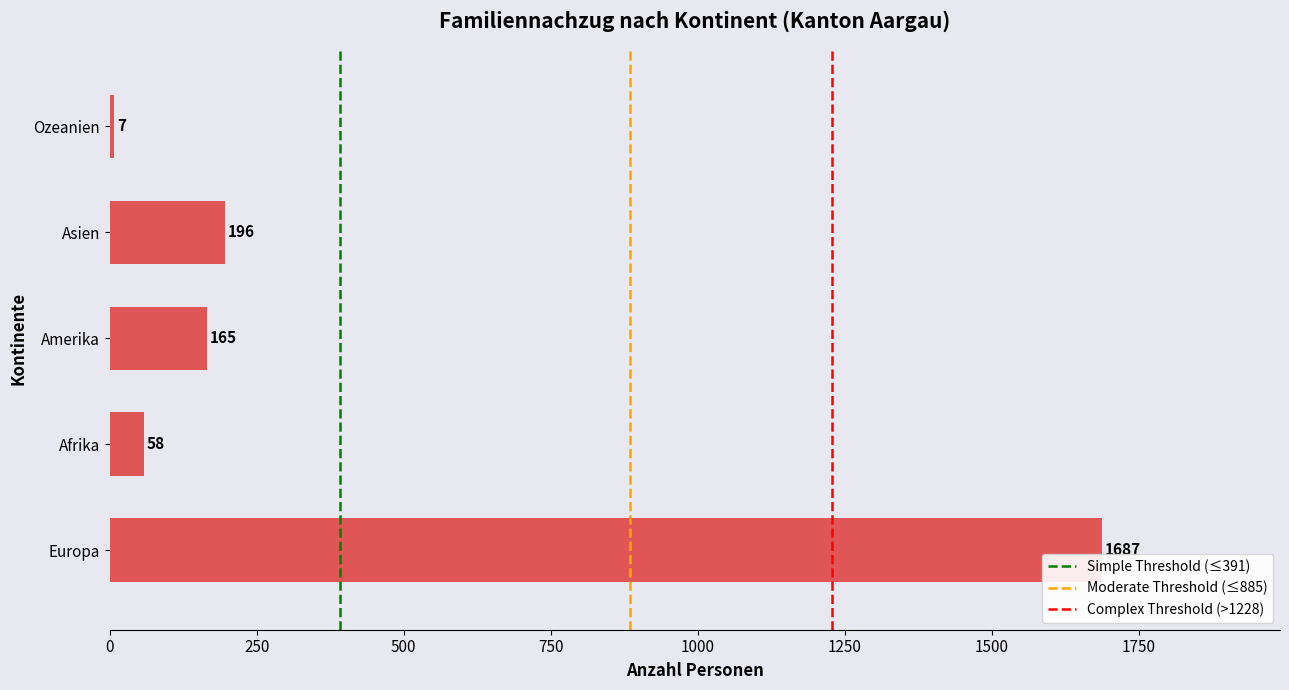

Reading bottom to top, extract all data points from this chart.

1687	58	165	196	7